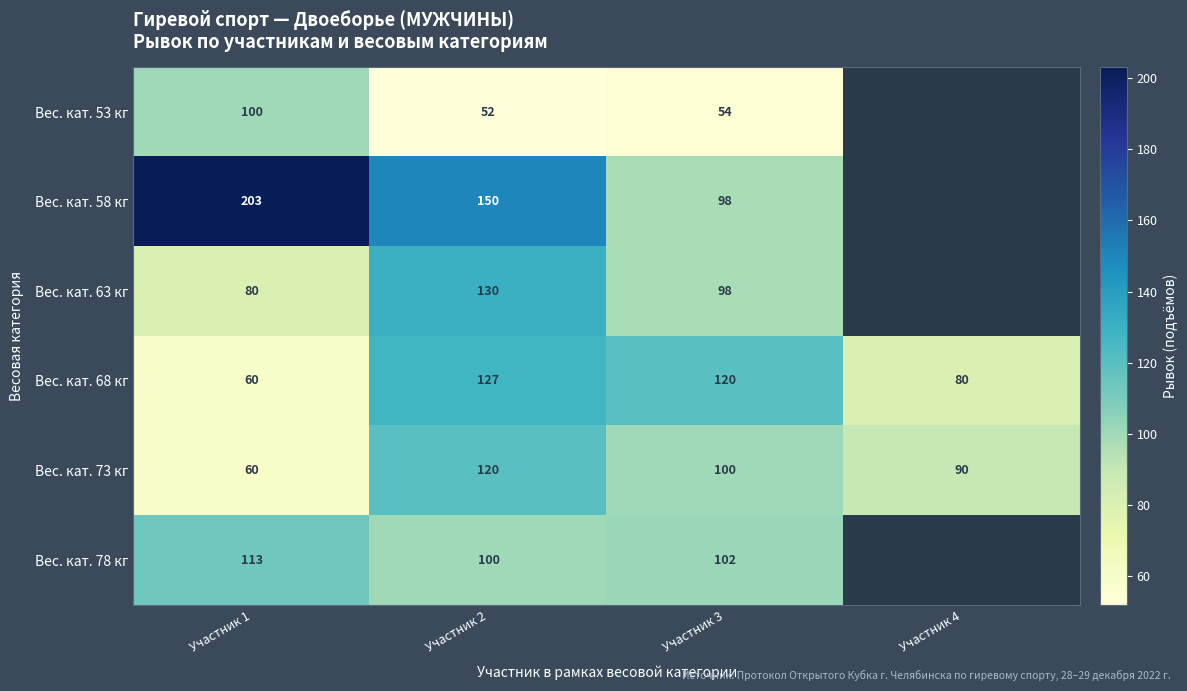

How many values in the Вес. кат. 73 кг series are below 100?

2